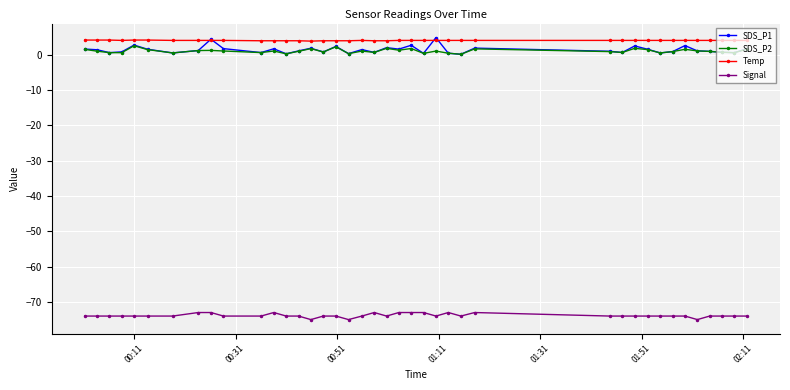

True or false: SDS_P1 has more than 1 points higher than both neighbors.

True